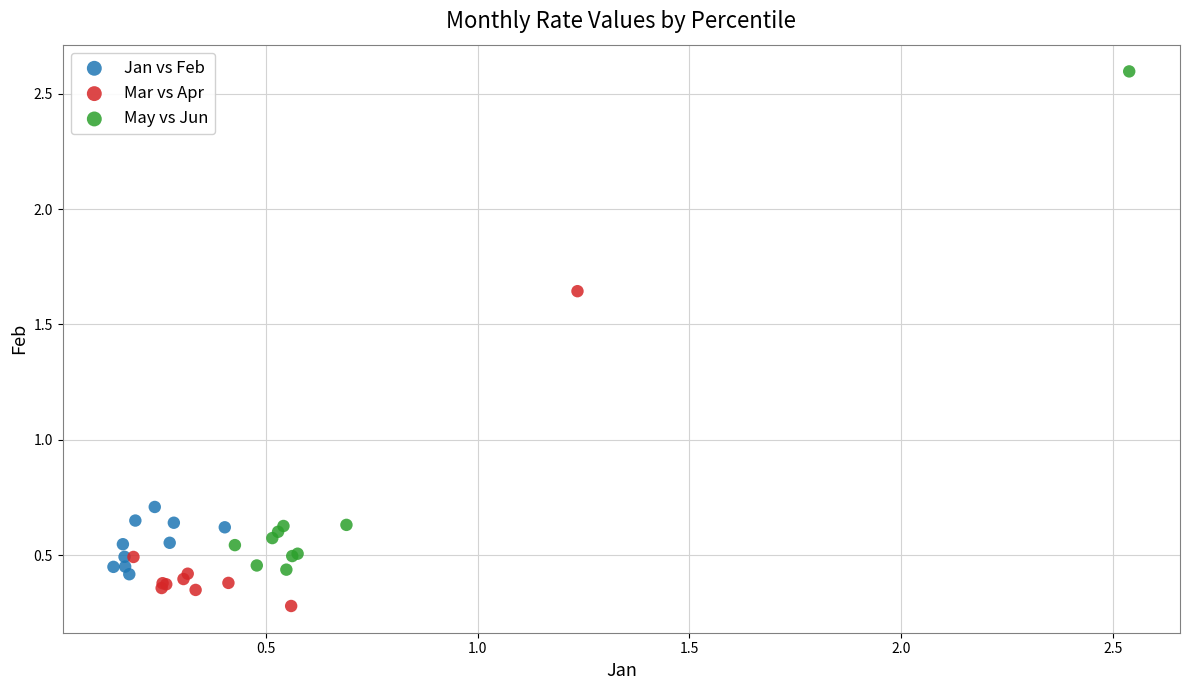

What are all the series names shown in the legend?

Jan vs Feb, Mar vs Apr, May vs Jun